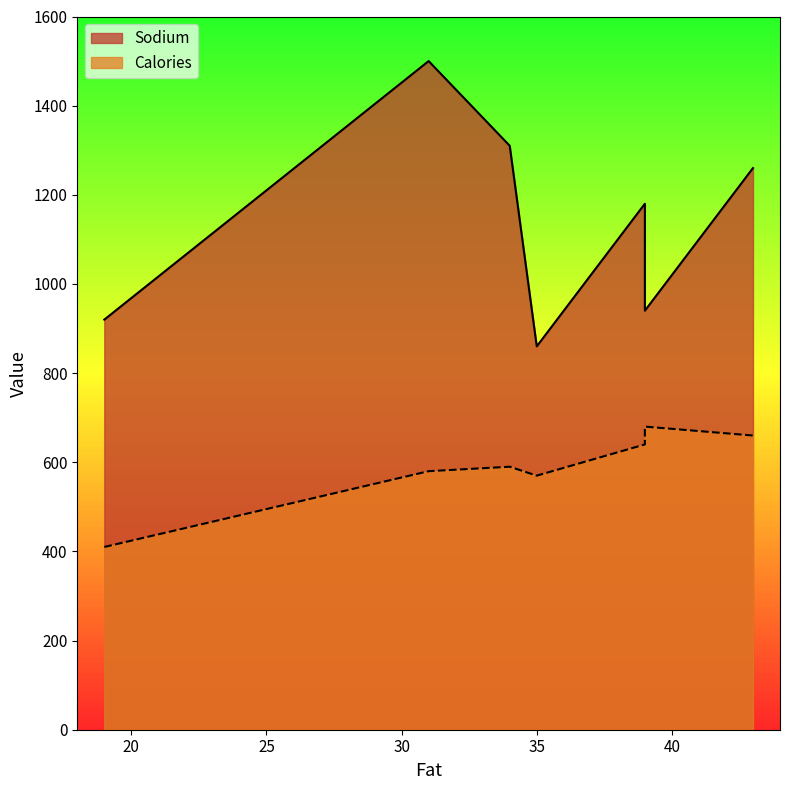

Reading right to left, transcribe all the data shown in this chart.

Sodium: 1260	940	1180	860	1310	1500	920
Calories: 660	680	640	570	590	580	410